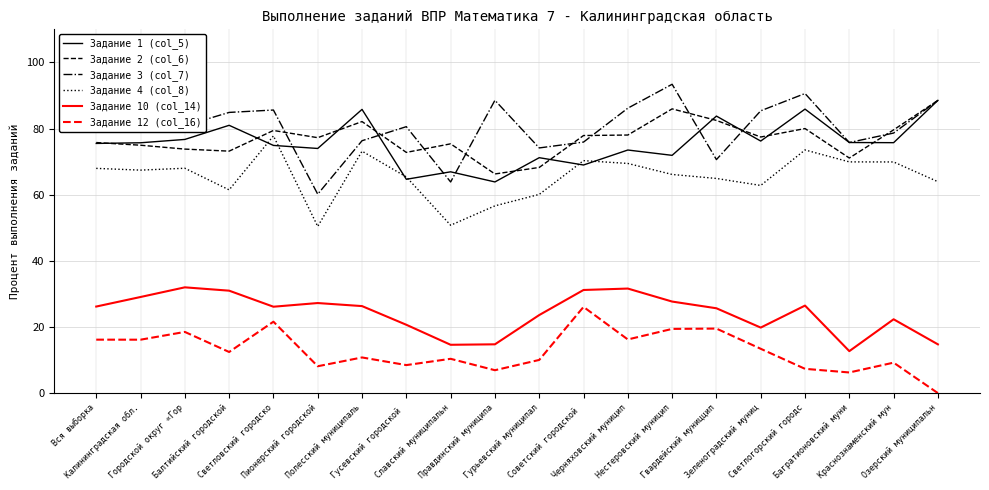

What is the difference between the highest and lowest values at Городской округ «Гор?

62.4